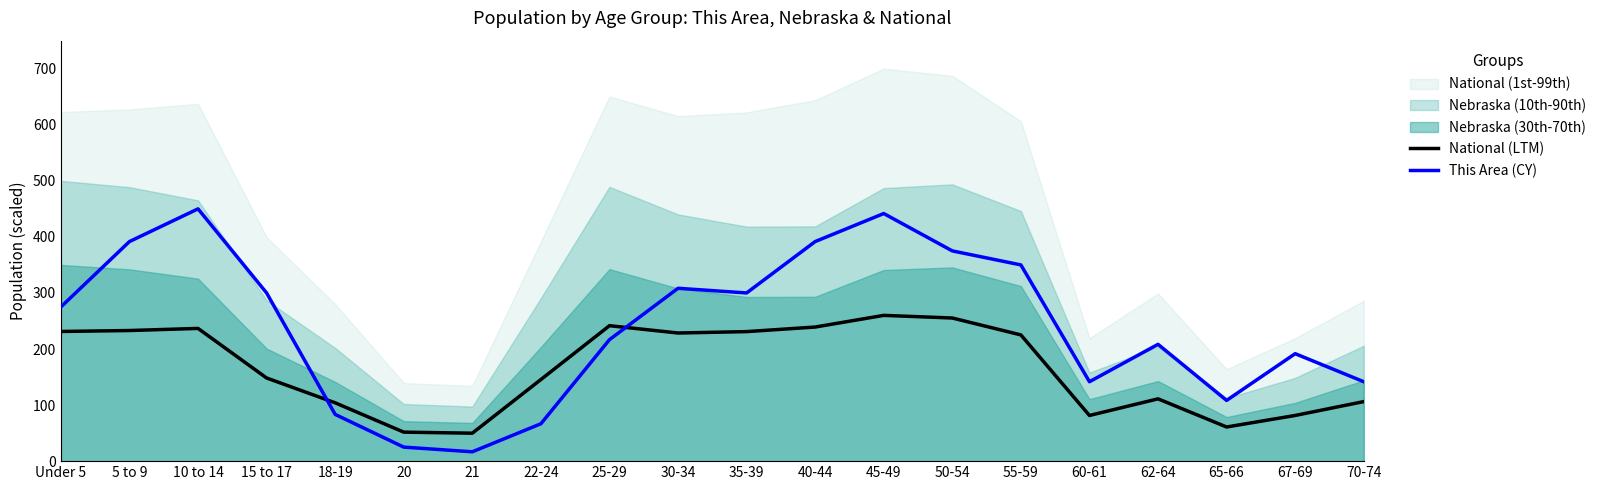

Is it true that National (LTM) equals 54.5 at 35-39?

False